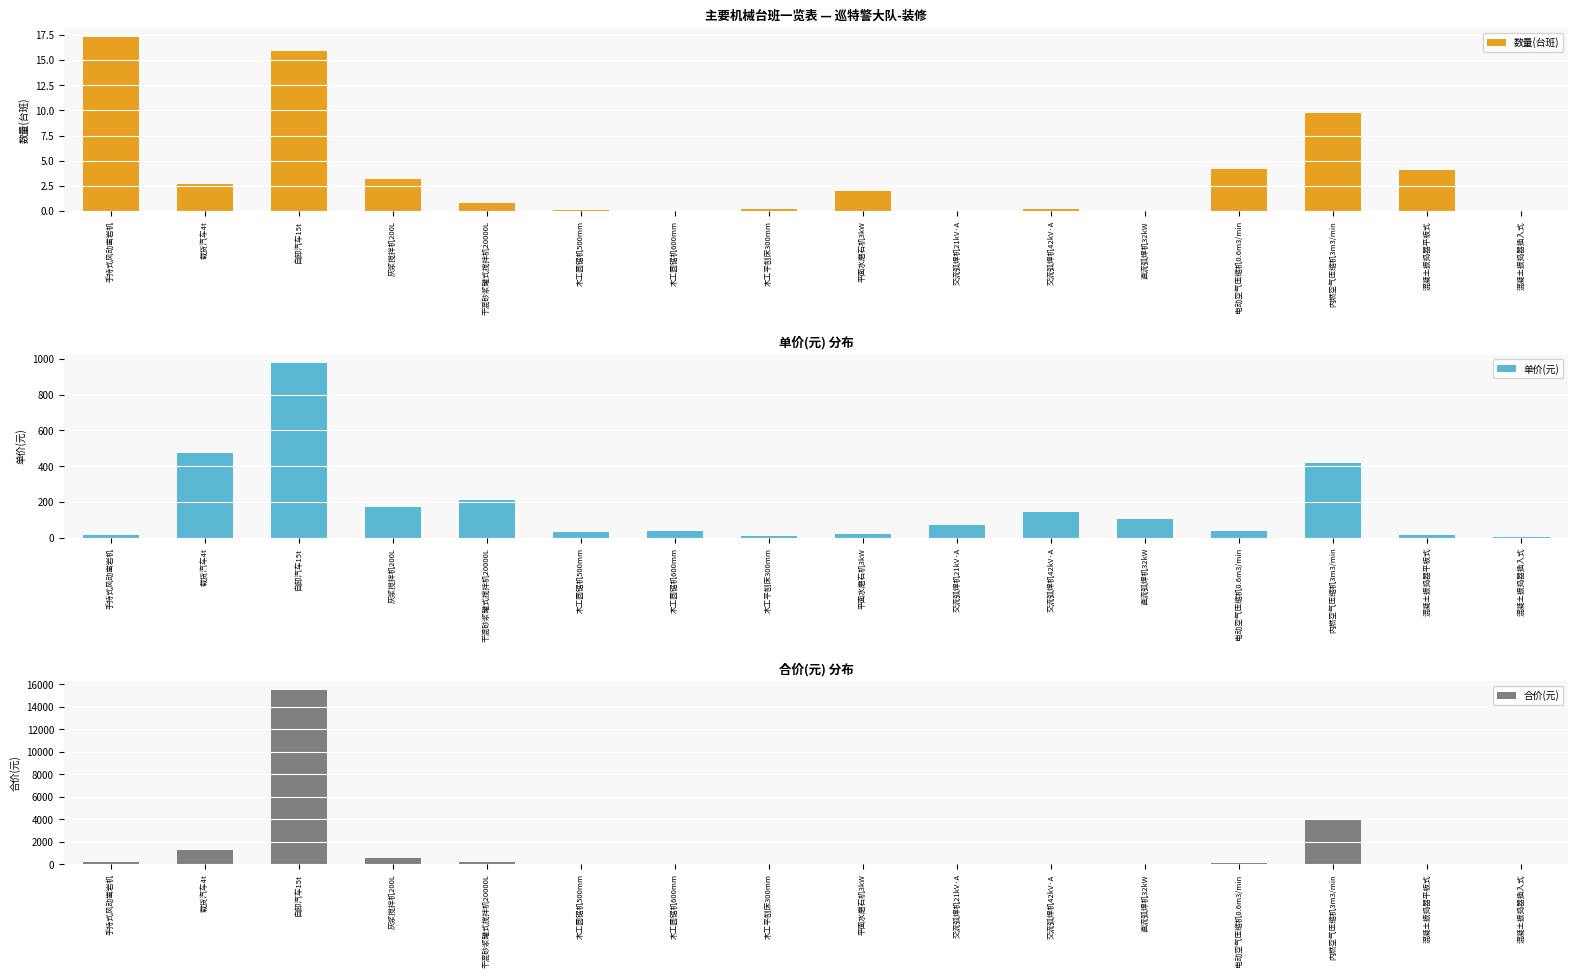

Which series has the largest range (max minus min)?

合价(元)